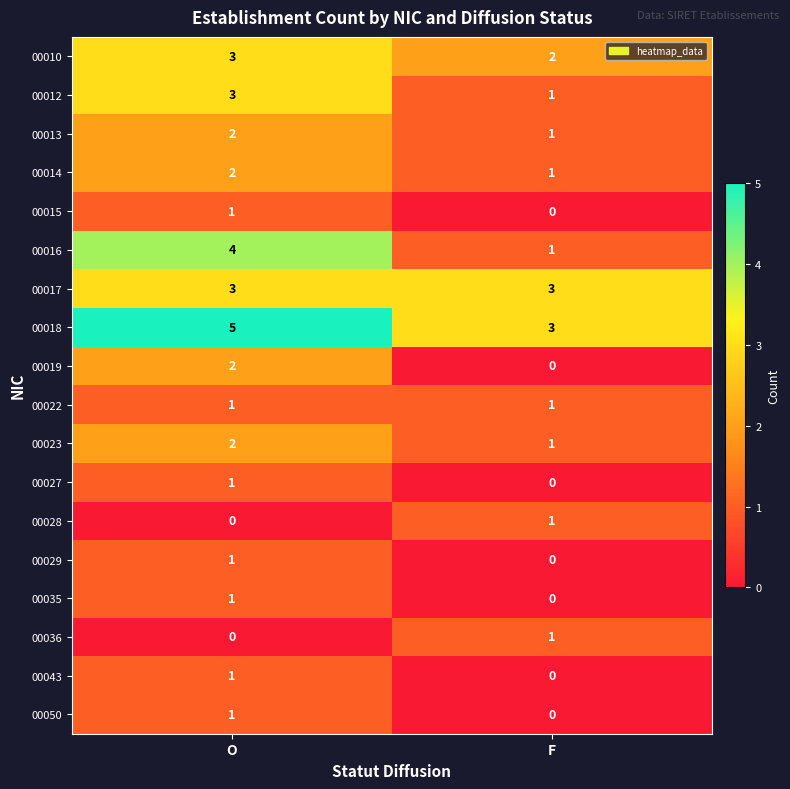

Where is 00010 nearest to the value 2?

F